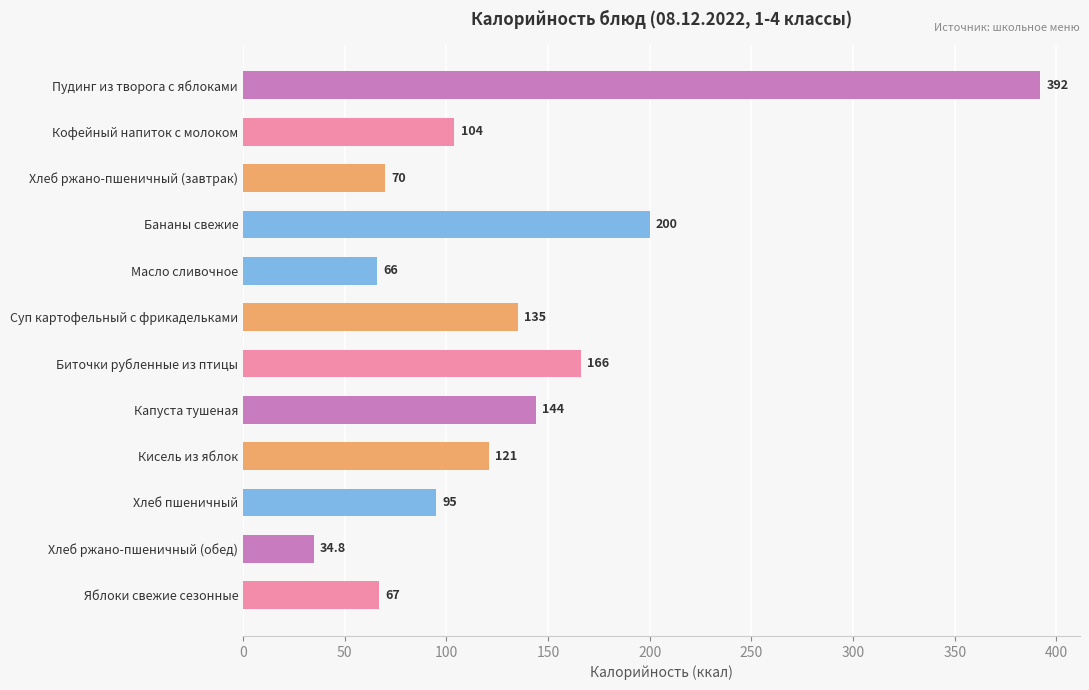

True or false: the data shows 200.0 at Бананы свежие.

True